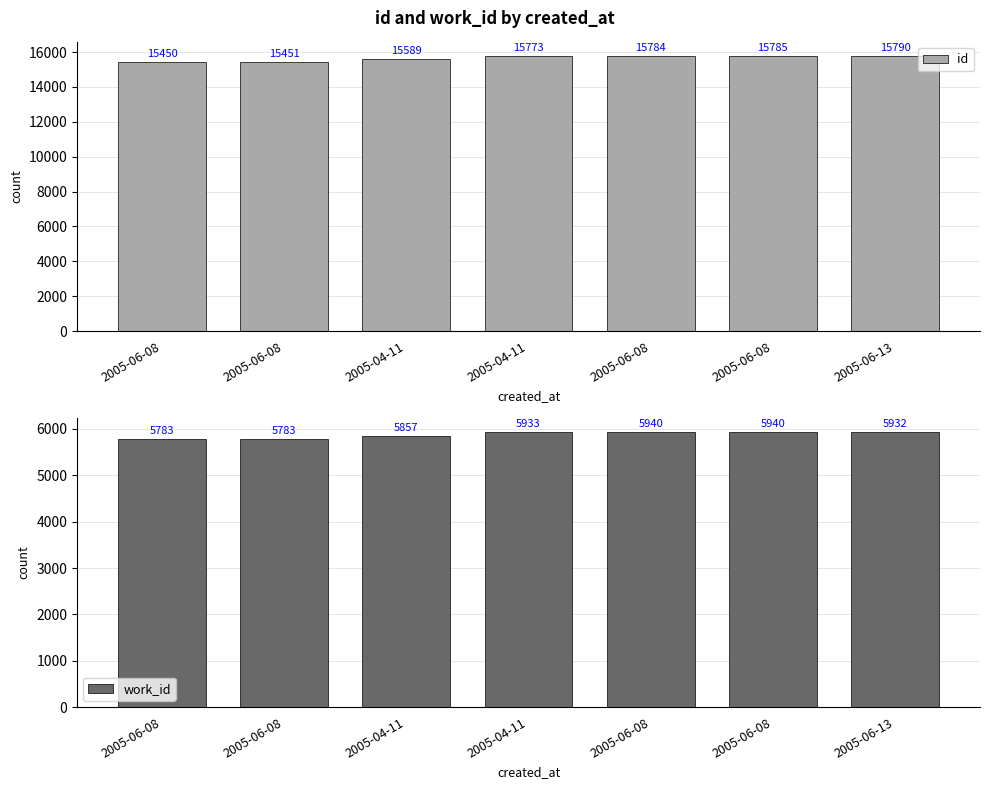

Which series has the largest total across all categories?

id